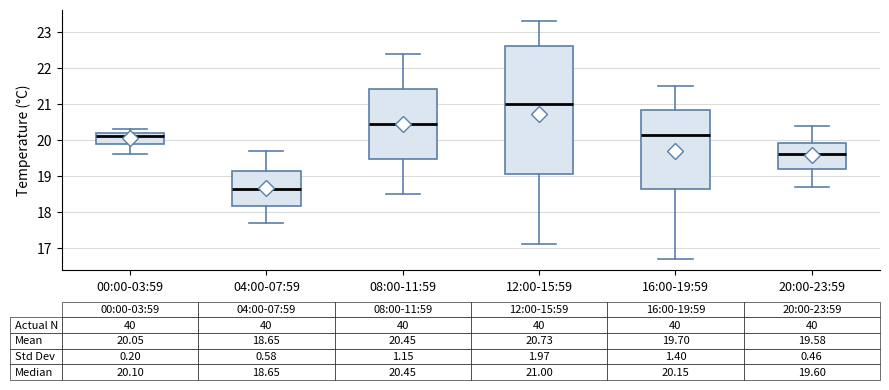

Comparing the boxes themselves (not the whiskers), which one is the tallest?

12:00-15:59